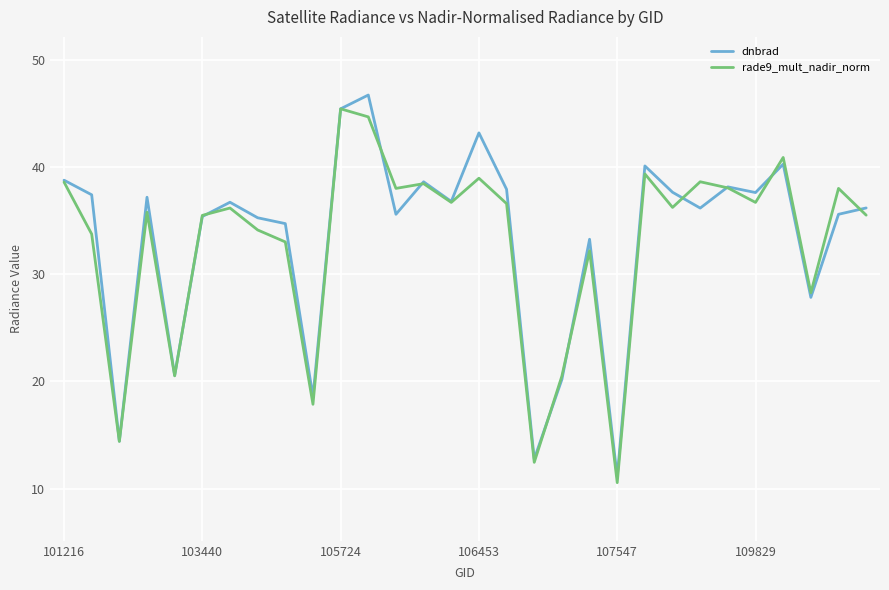

What is the difference between the maximum and second lowest values in the rade9_mult_nadir_norm series?

33.0